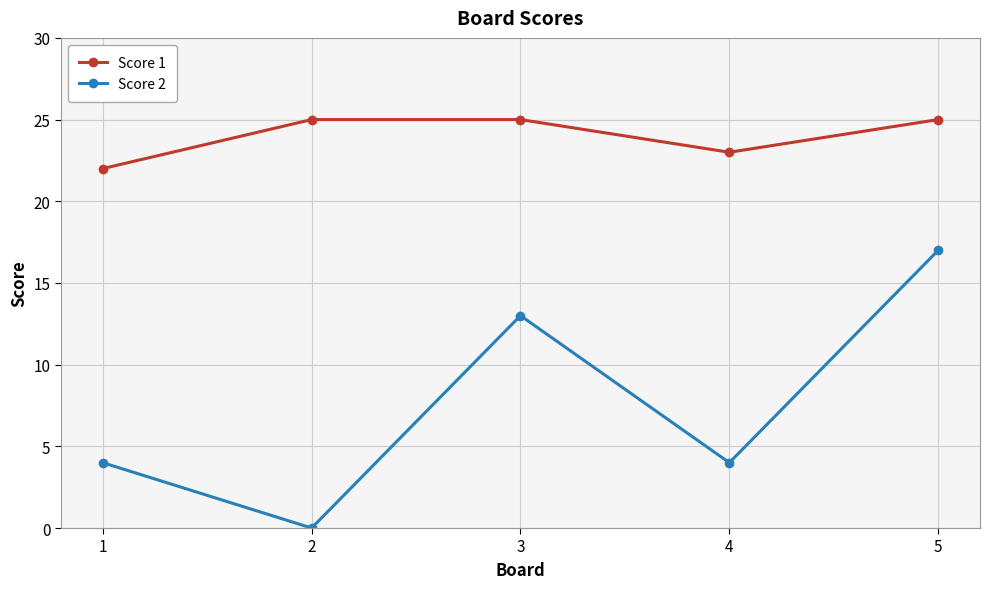

Which category has the lowest value in the Score 2 series?

2